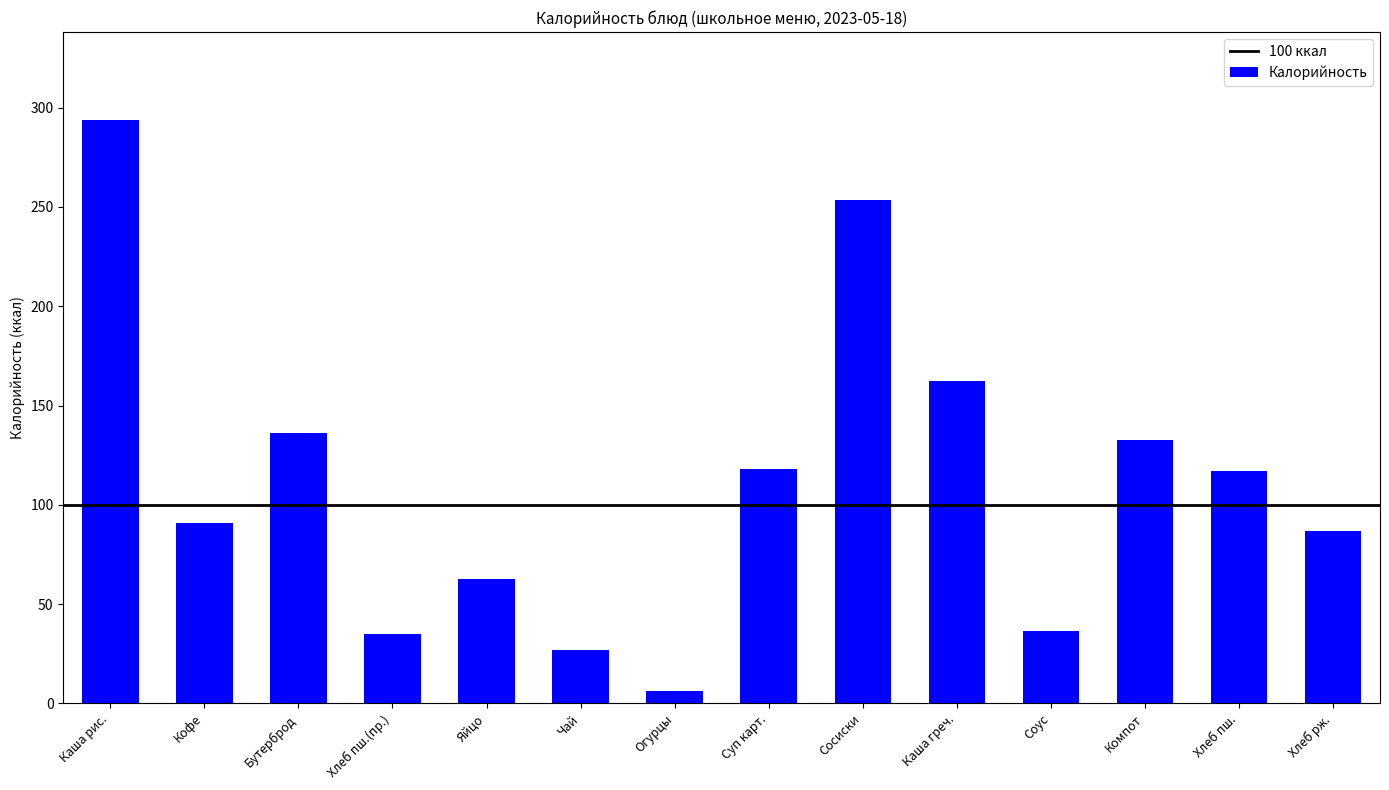

The value at Суп карт. is 189.3. True or false?

False